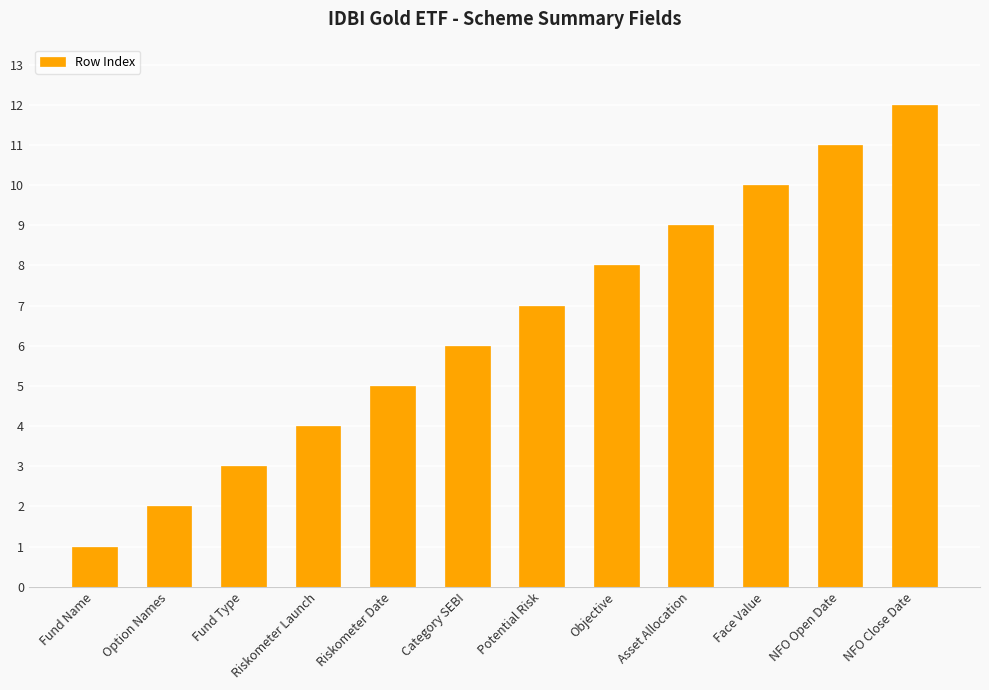

Rank the categories by value from highest to lowest.

NFO Close Date, NFO Open Date, Face Value, Asset Allocation, Objective, Potential Risk, Category SEBI, Riskometer Date, Riskometer Launch, Fund Type, Option Names, Fund Name